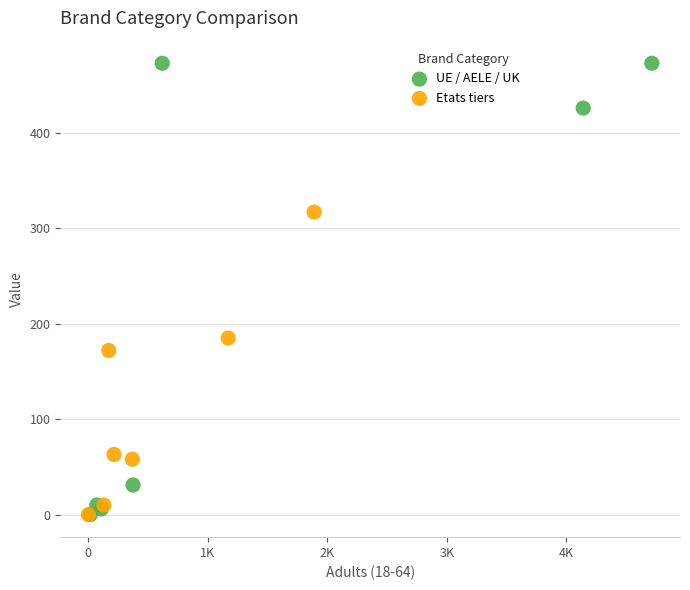

Which series reaches the maximum Y coordinate?

UE / AELE / UK